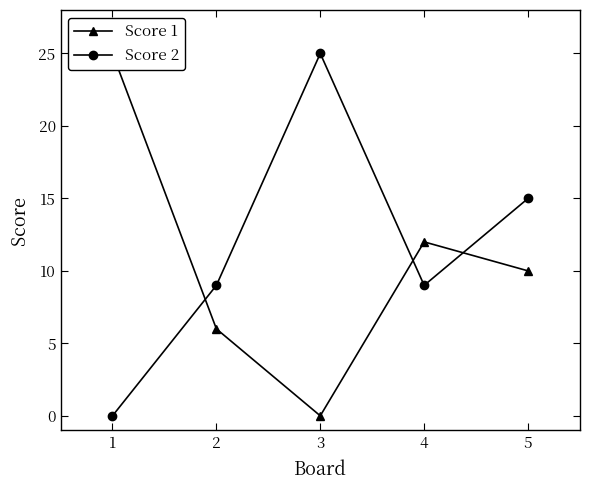

List the series in order of their peak value, highest first.

Score 1, Score 2